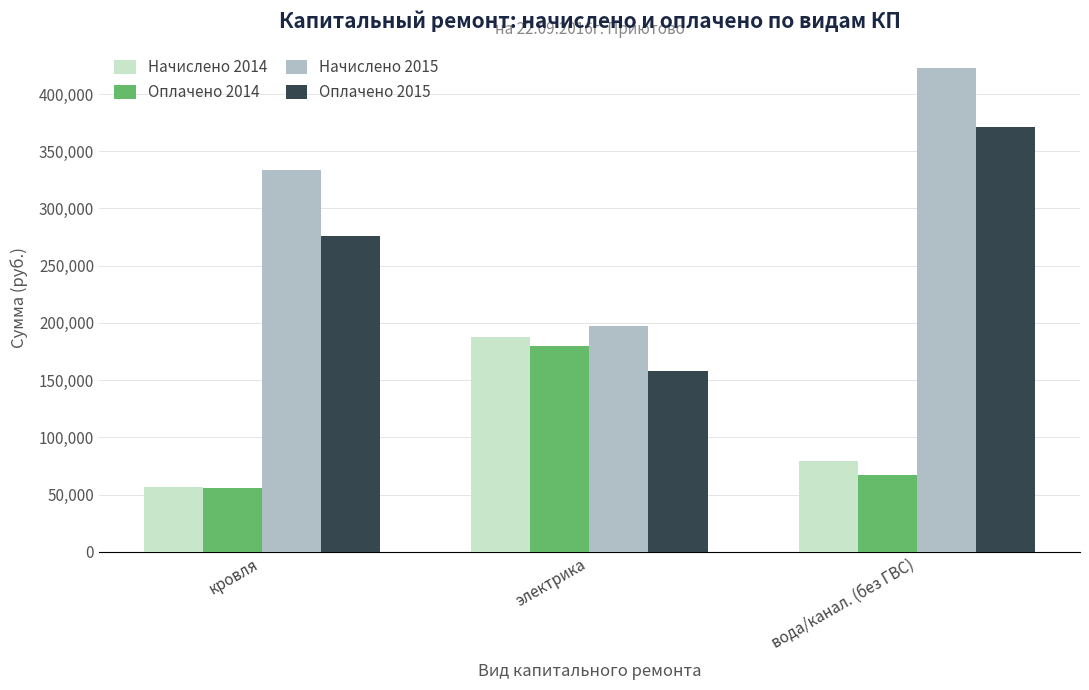

What is the average value of the Оплачено 2014 series?

100882.1